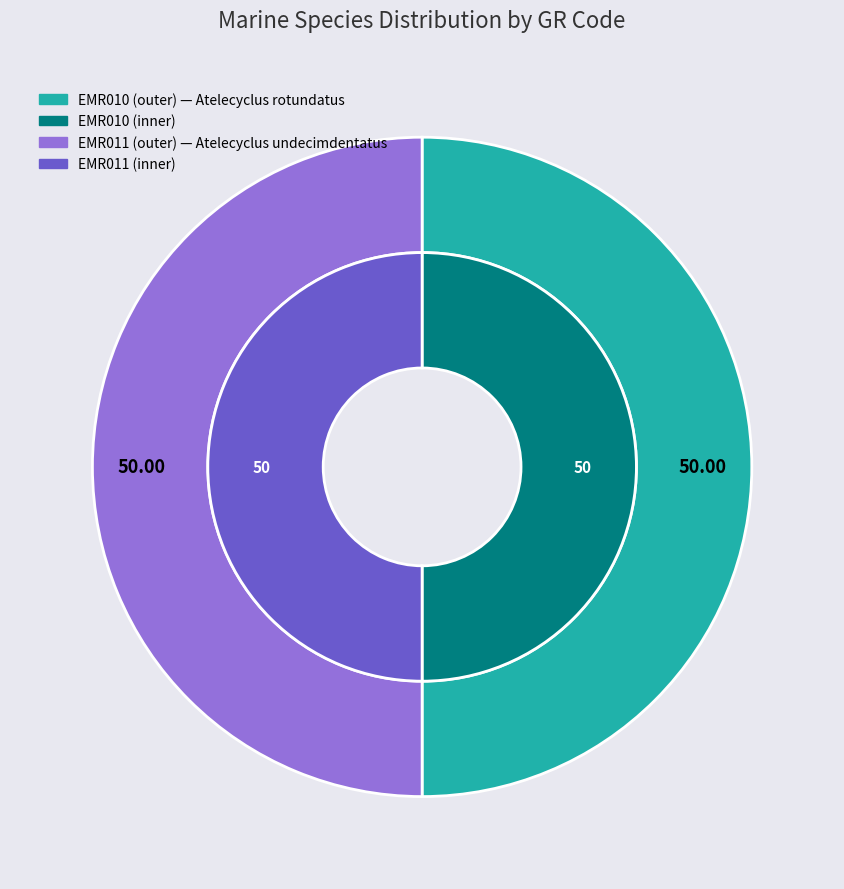

How many segments does this pie chart have?

2